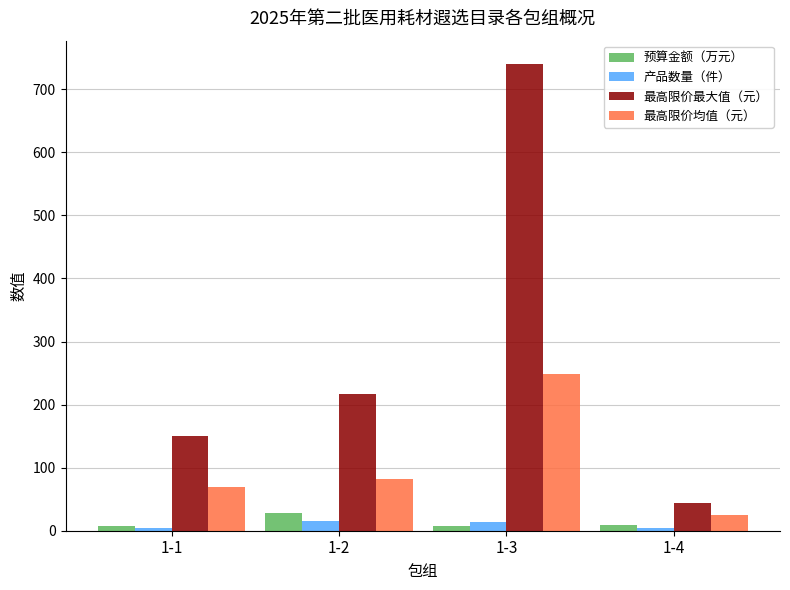

What is the value of the 最高限价最大值（元） bar at the 4th from the left?

44.0